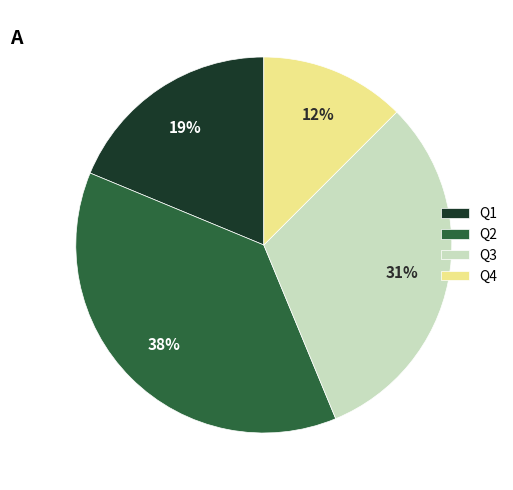

Rank the categories by value from highest to lowest.

Q2, Q3, Q1, Q4